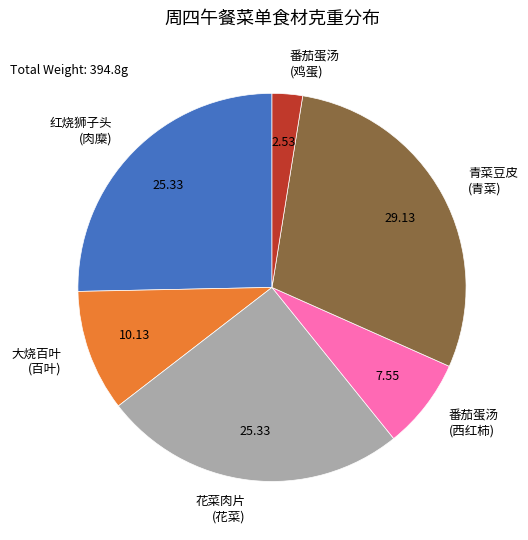

Is there any slice that represents more than half of the pie?

No